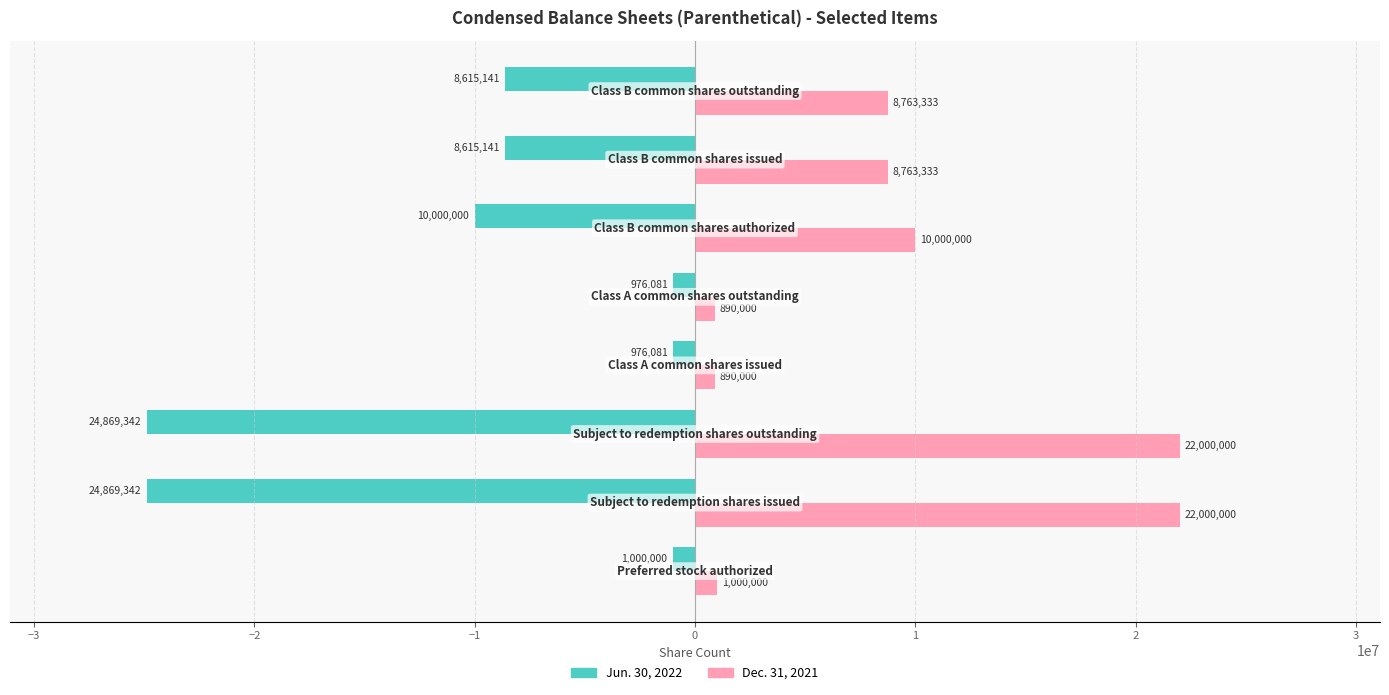

Which series has the largest total across all categories?

Dec. 31, 2021